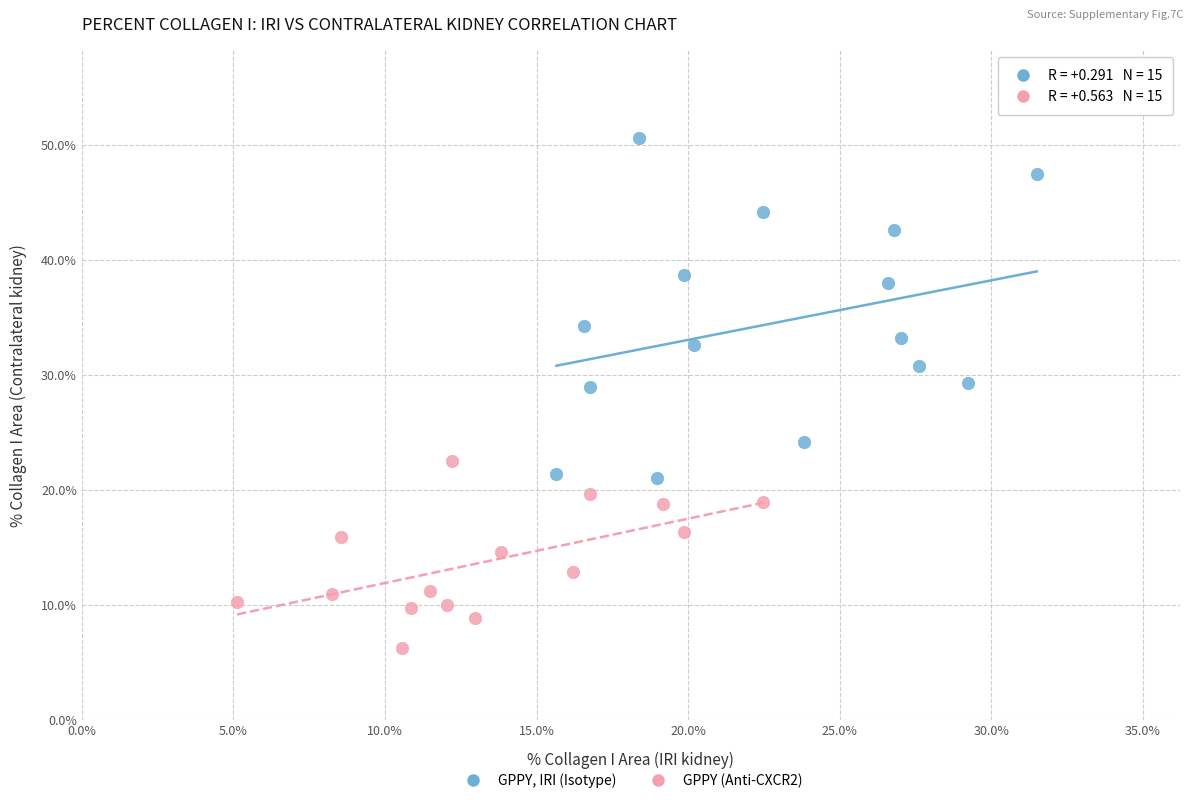

Which series reaches the maximum Y coordinate?

GPPY, IRI (Isotype)